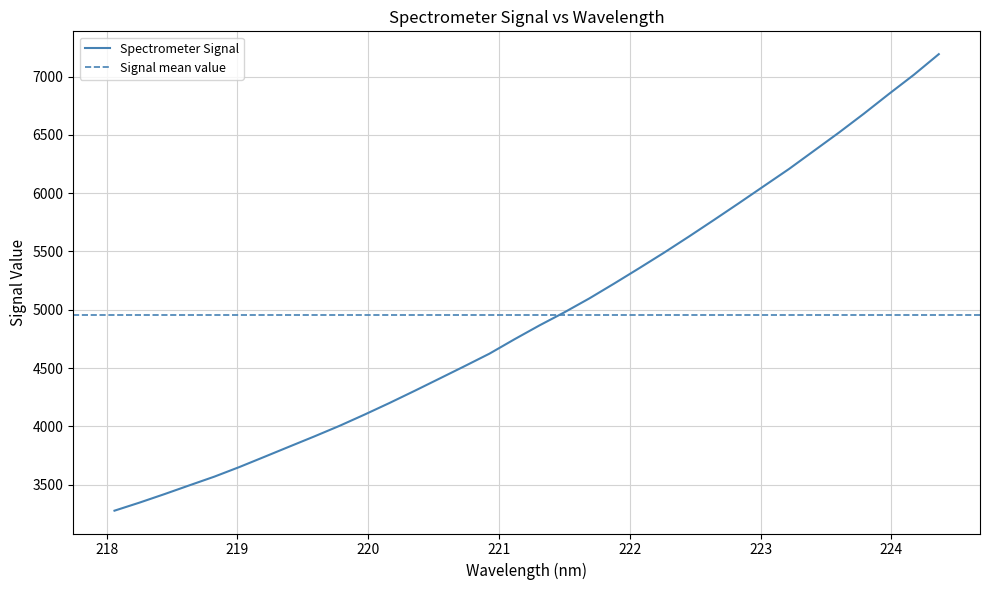

What is the lowest value of the Spectrometer Signal series?

3275.9